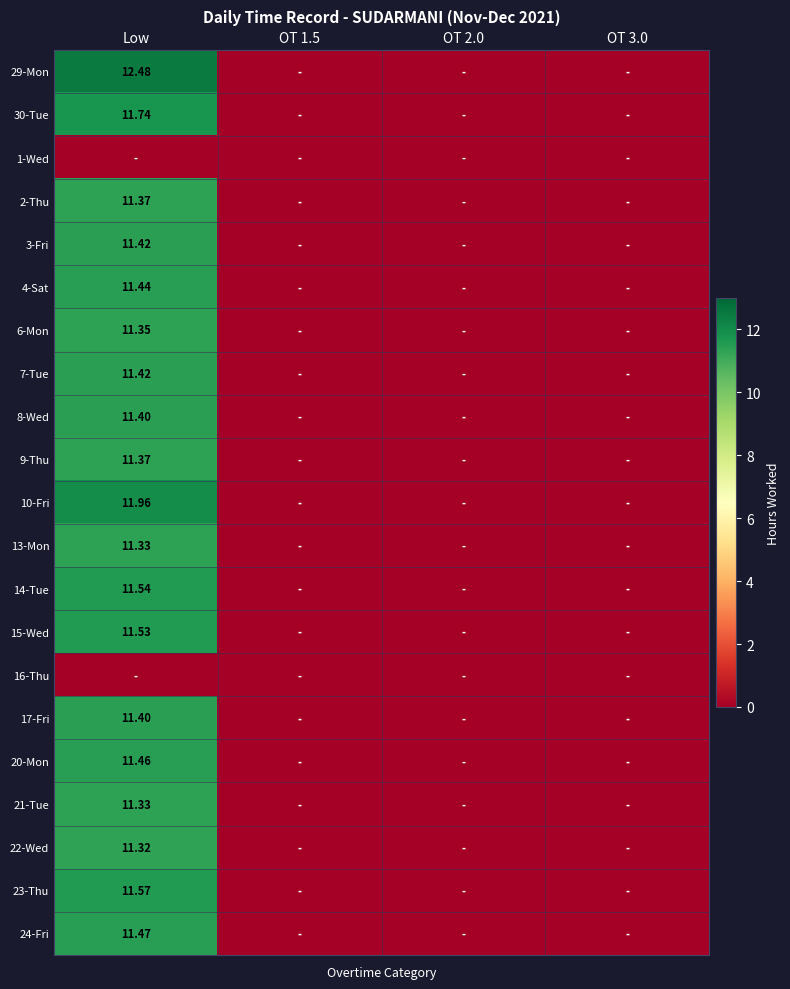

Rank the series by their maximum value, from lowest to highest.

1-Wed, 16-Thu, 22-Wed, 13-Mon, 21-Tue, 6-Mon, 2-Thu, 9-Thu, 8-Wed, 17-Fri, 3-Fri, 7-Tue, 4-Sat, 20-Mon, 24-Fri, 15-Wed, 14-Tue, 23-Thu, 30-Tue, 10-Fri, 29-Mon